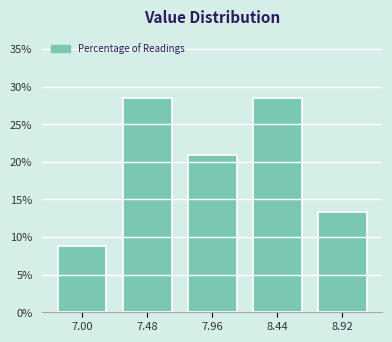

Reading left to right, extract all data points from this chart.

8.9	28.5	20.9	28.5	13.3